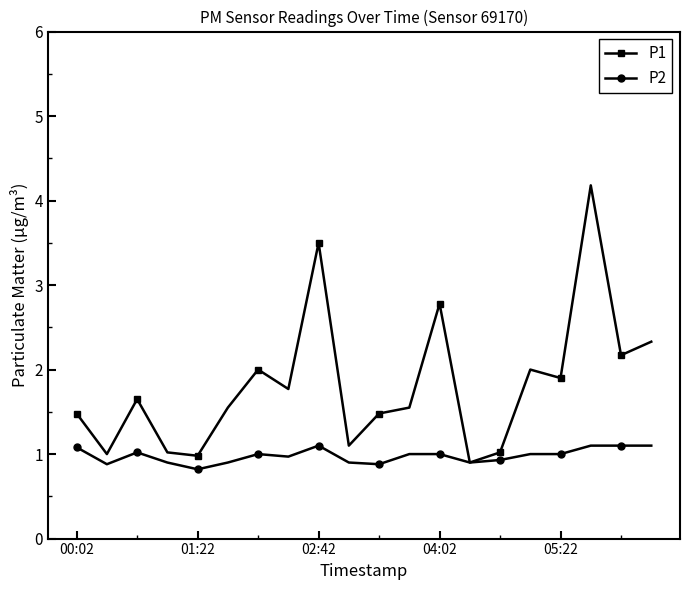

What is the value of the P1 point at the 11th from the left?

1.5